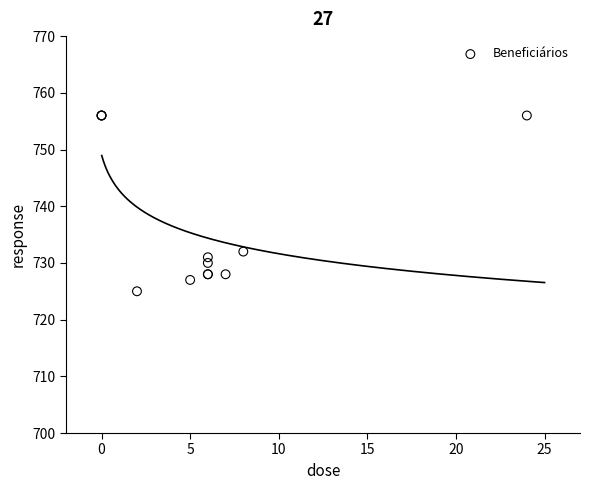

What Y value in the scatter plot is closest to 740?

732